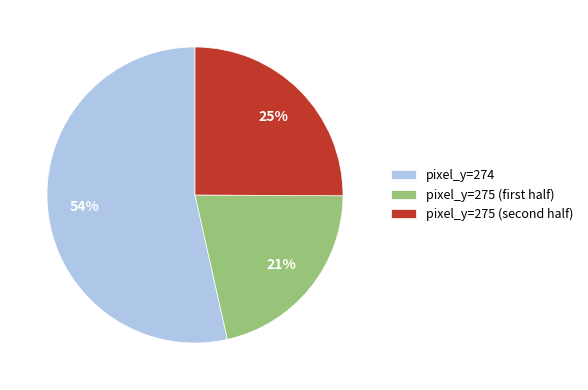

Which category accounts for the majority?

pixel_y=274